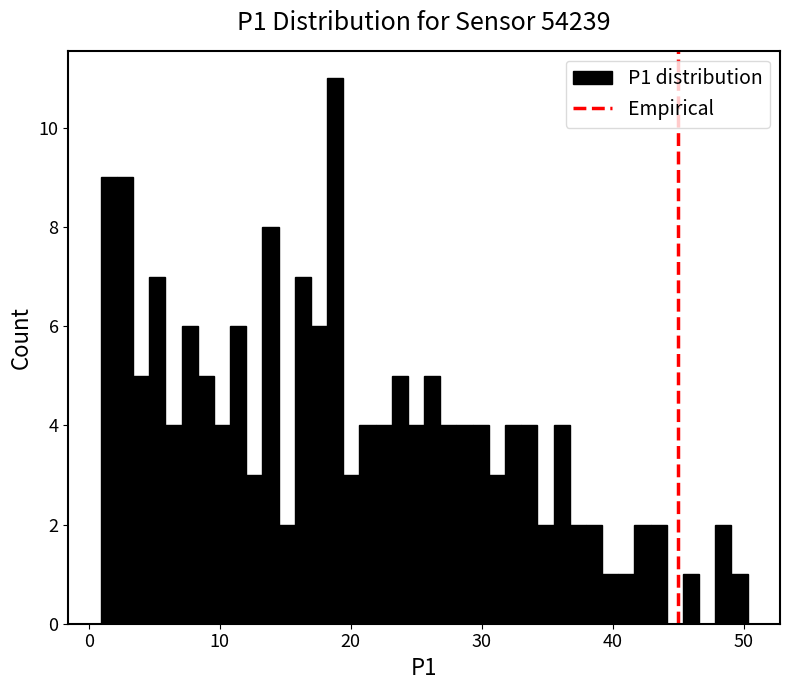

Around what value on the x-axis is the tallest bar? Give the approximate position of its centre, as read against the axis.

19